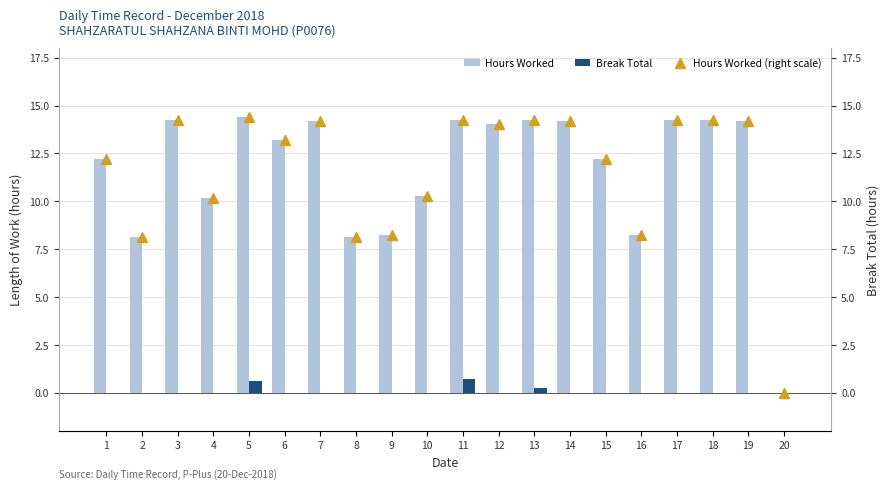

Reading left to right, list all the values displayed in this chart.

Hours Worked: 1=12.2	2=8.2	3=14.2	4=10.2	5=14.4	6=13.2	7=14.2	8=8.1	9=8.2	10=10.3	11=14.2	12=14.0	13=14.3	14=14.2	15=12.2	16=8.3	17=14.3	18=14.2	19=14.2	20=0.0
Break Total: 1=0.0	2=0.0	3=0.0	4=0.0	5=0.6	6=0.0	7=0.0	8=0.0	9=0.0	10=0.0	11=0.7	12=0.0	13=0.2	14=0.0	15=0.0	16=0.0	17=0.0	18=0.0	19=0.0	20=0.0
Hours Worked (right scale): 1=12.2	2=8.2	3=14.2	4=10.2	5=14.4	6=13.2	7=14.2	8=8.1	9=8.2	10=10.3	11=14.2	12=14.0	13=14.3	14=14.2	15=12.2	16=8.3	17=14.3	18=14.2	19=14.2	20=0.0